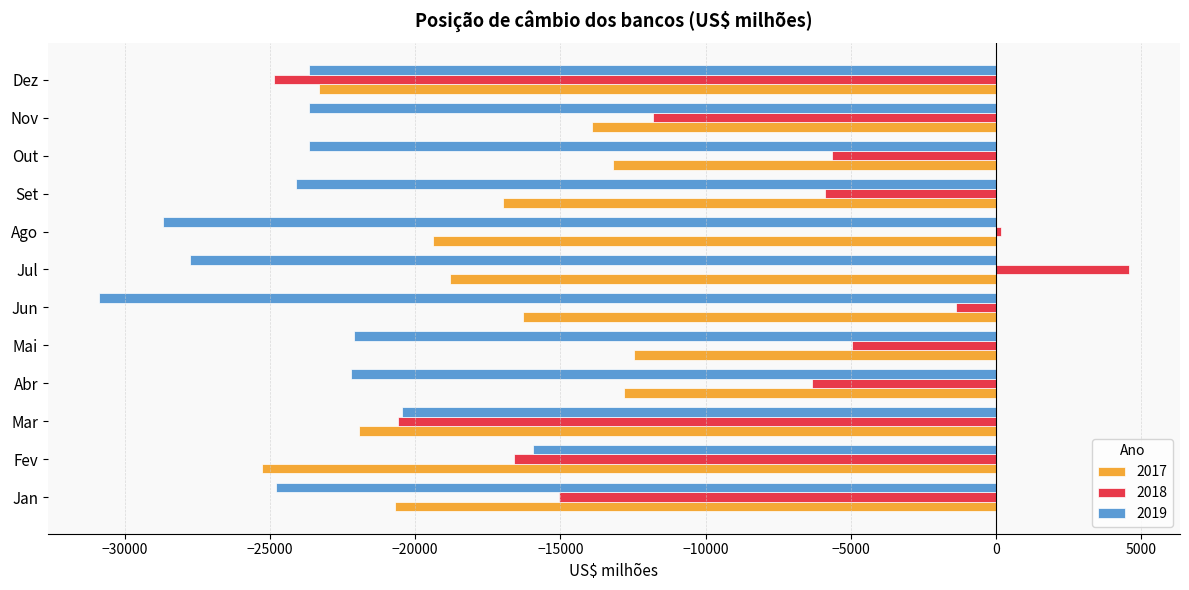

Is it true that 2019 equals -22113.8 at Fev?

False